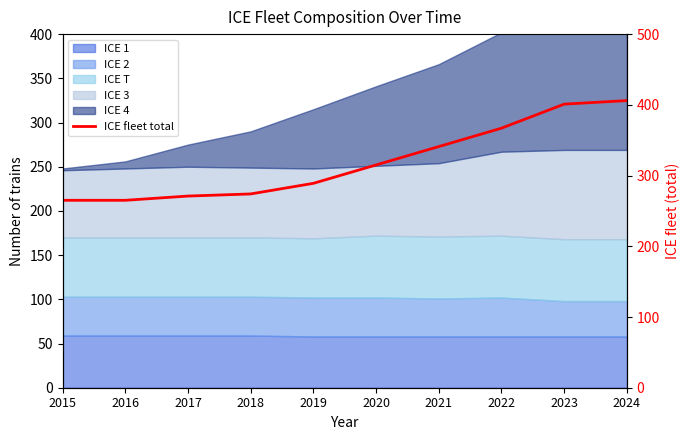

Reading right to left, extract all data points from this chart.

406	401	367	341	315	289	274	271	265	265